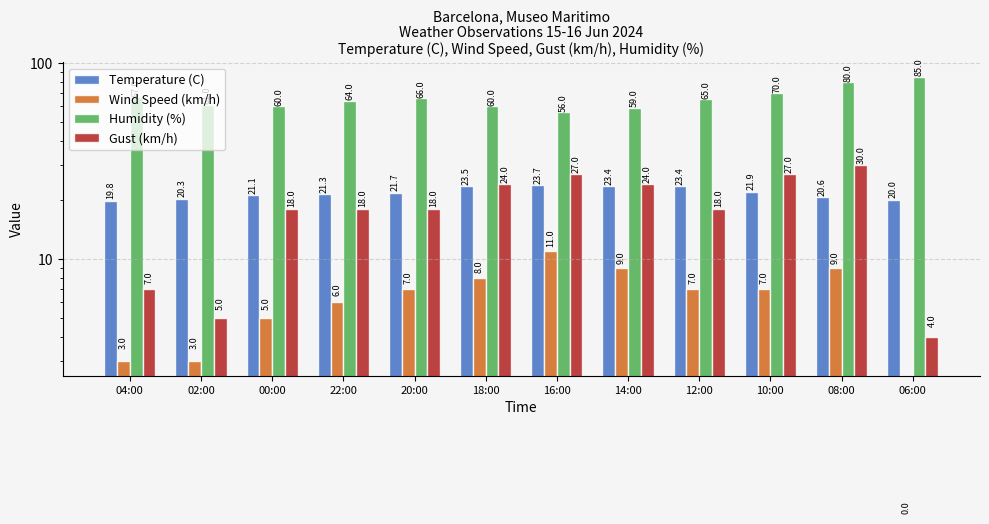

Between 02:00 and 16:00, which is larger?

16:00